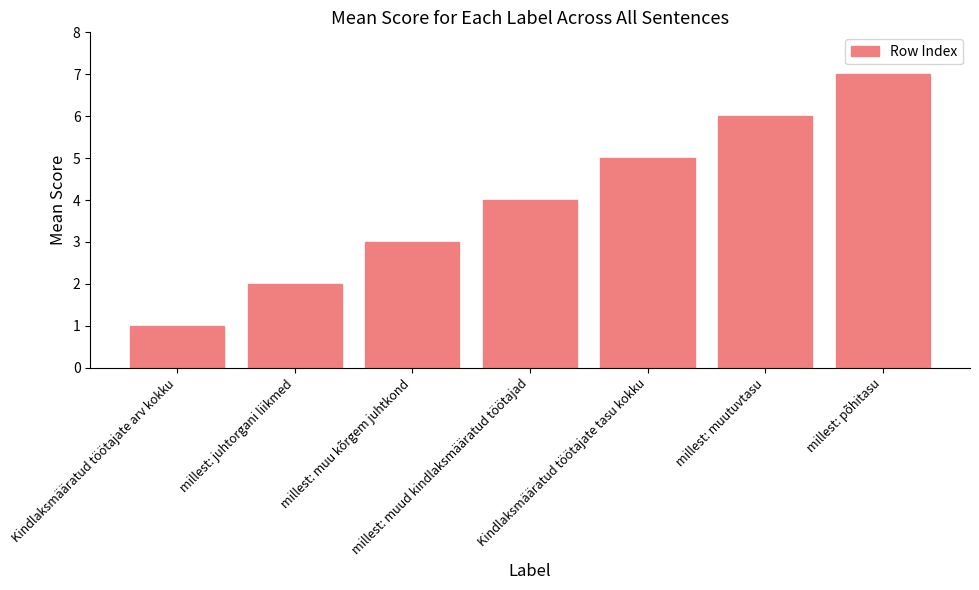

What is the smallest value displayed?

1